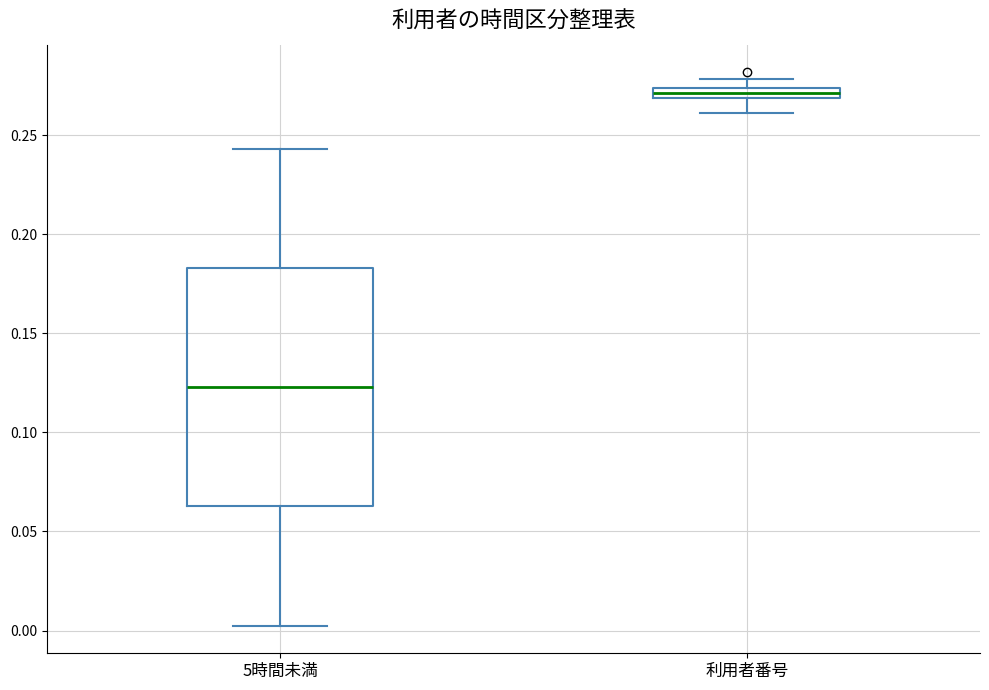

Where is the lower edge of the box for 利用者番号 on the y-axis? The values are not printed on the chart, so give them approximately, as read against the axis.

0.270